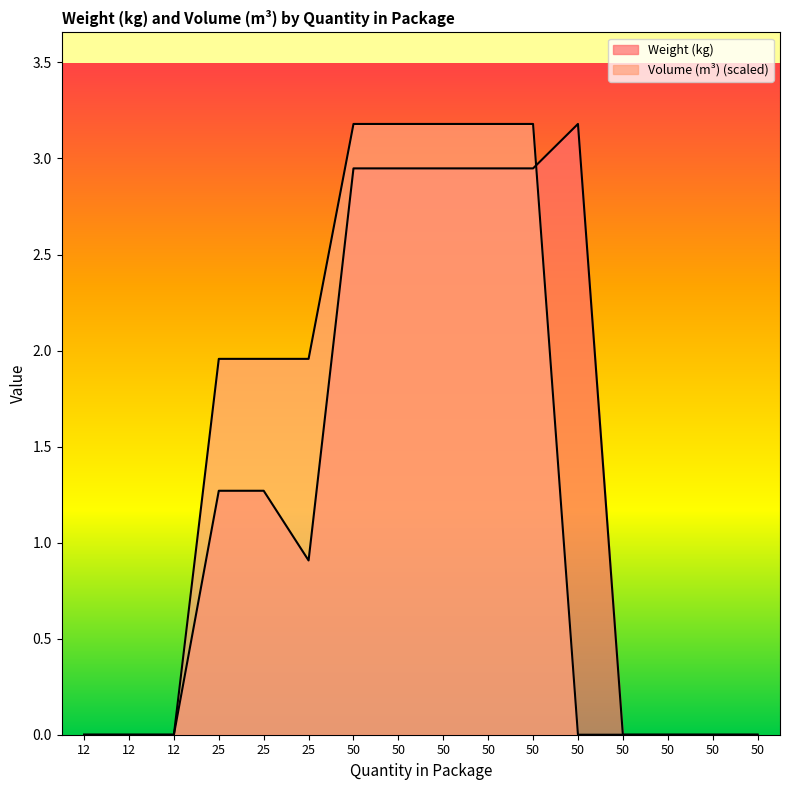

Reading left to right, transcribe all the data shown in this chart.

Weight (kg): 12=0.0	12=0.0	12=0.0	25=1.3	25=1.3	25=0.9	50=2.9	50=2.9	50=2.9	50=2.9	50=2.9	50=3.2	50=0.0	50=0.0	50=0.0	50=0.0
Volume (m³): 12=0.0	12=0.0	12=0.0	25=2.0	25=2.0	25=2.0	50=3.2	50=3.2	50=3.2	50=3.2	50=3.2	50=0.0	50=0.0	50=0.0	50=0.0	50=0.0